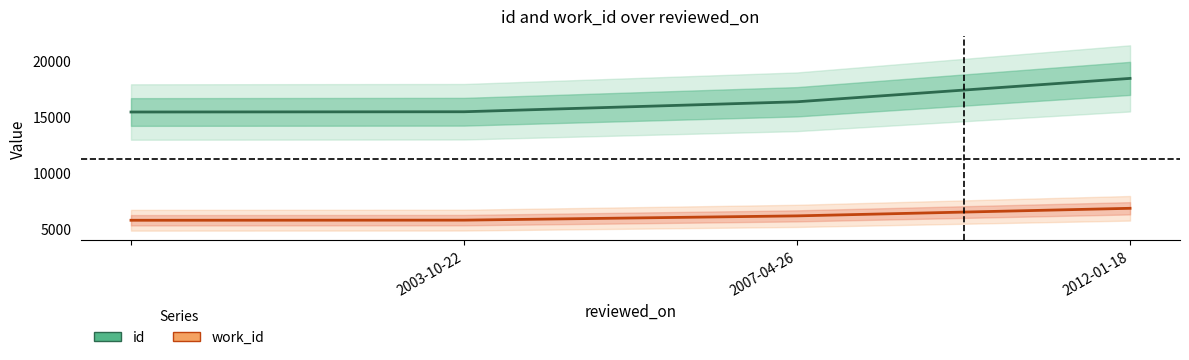

What is the value of the work_id point at the 4th from the left?

6858